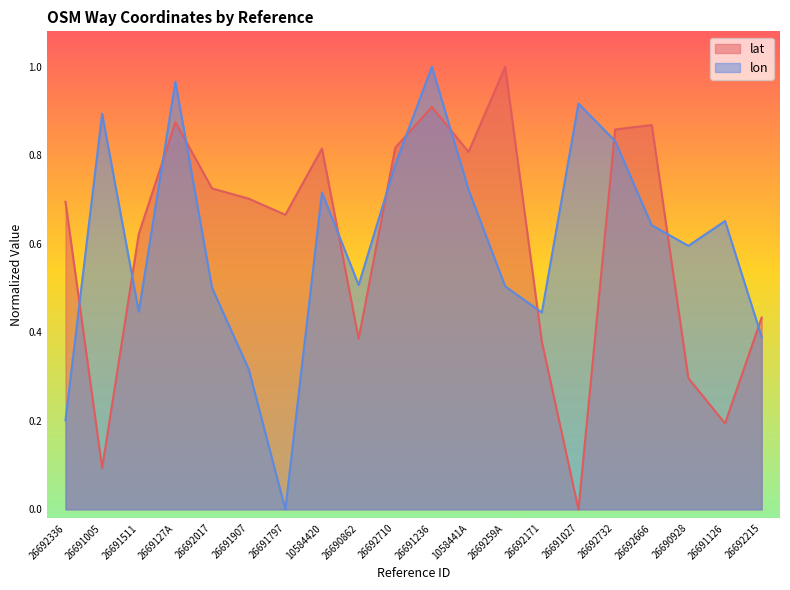

In lon, how many points are lower than both neighbors (excluding endpoints)?

5